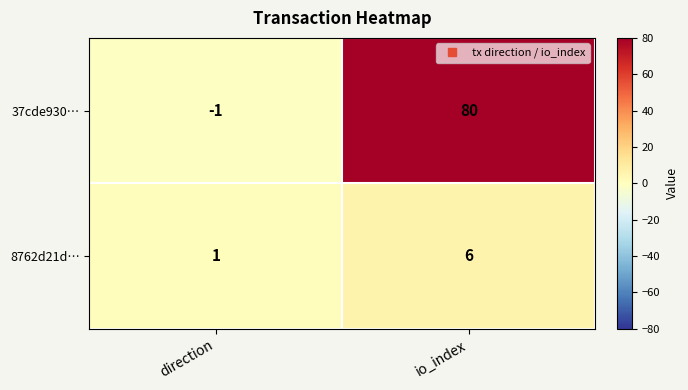

What is the highest value of the 37cde930… series?

80